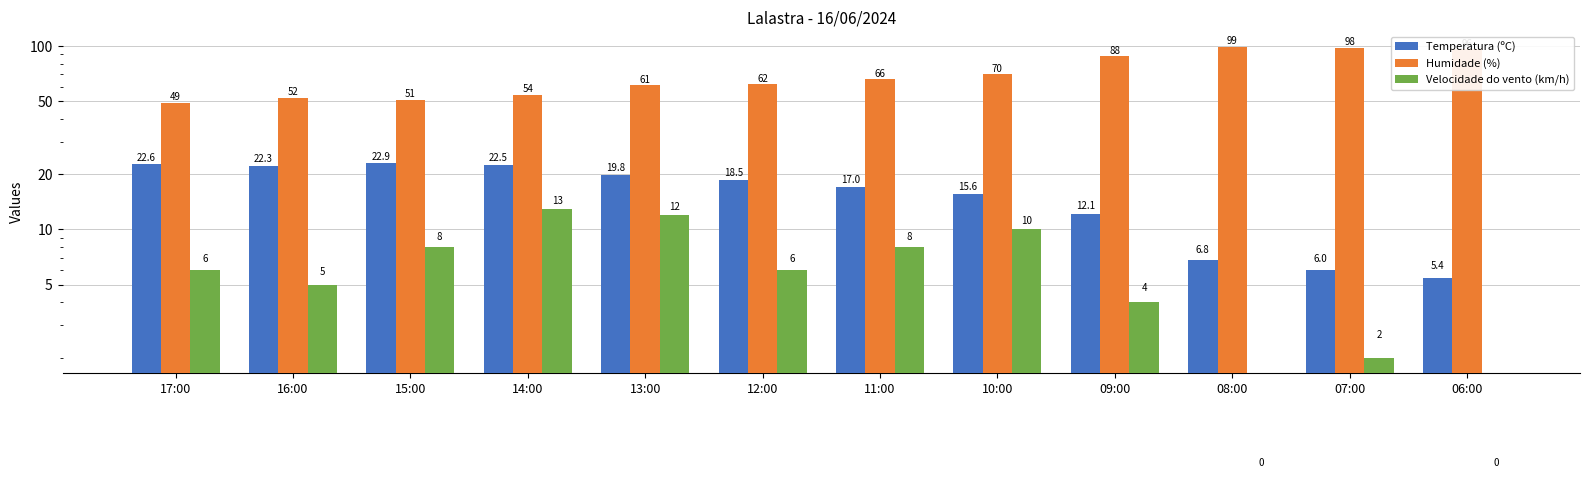

Which series has the widest spread of values?

Humidade (%)